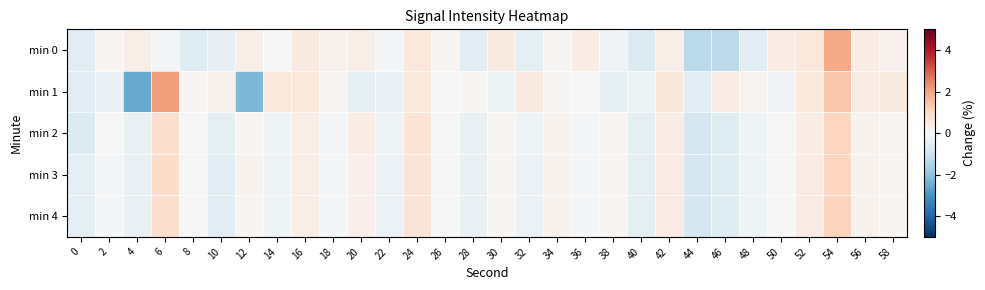

Which series changed the most between 46 and 52?

min 0